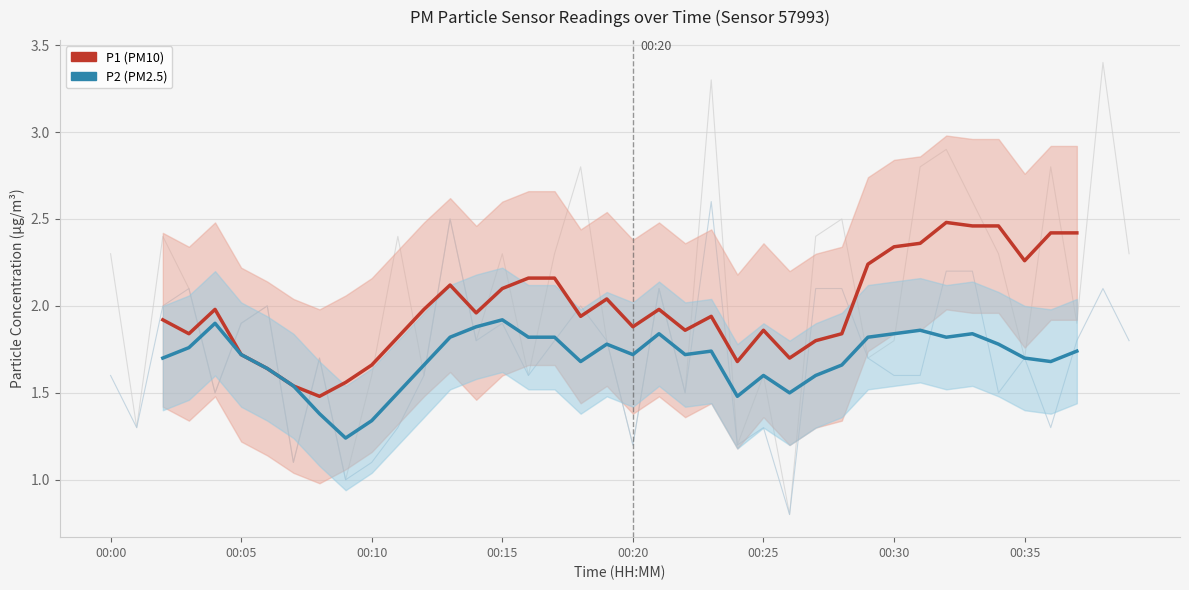

What are all the series names shown in the legend?

P1, P2